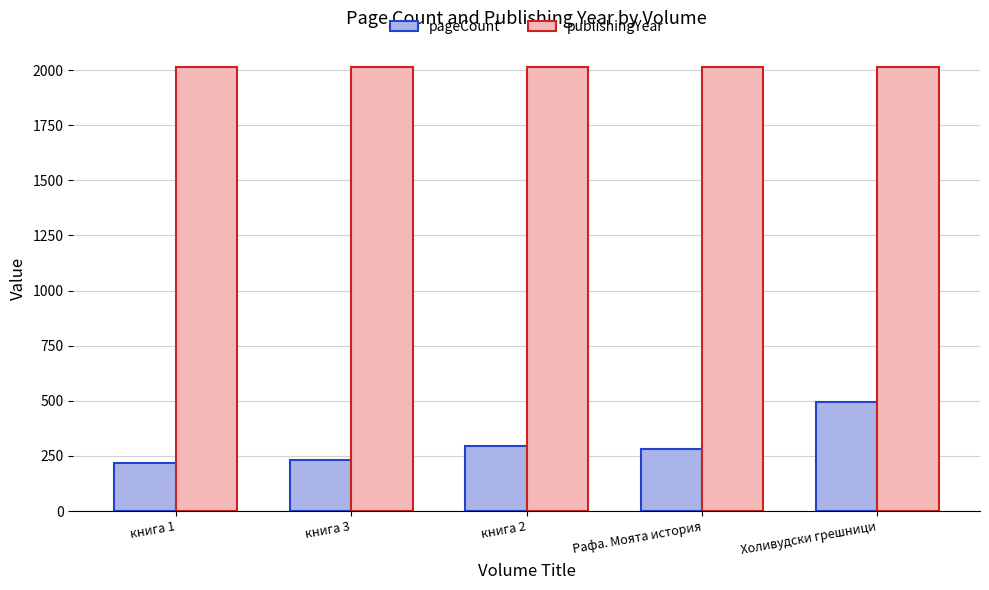

What is the average value of the publishingYear series?

2014